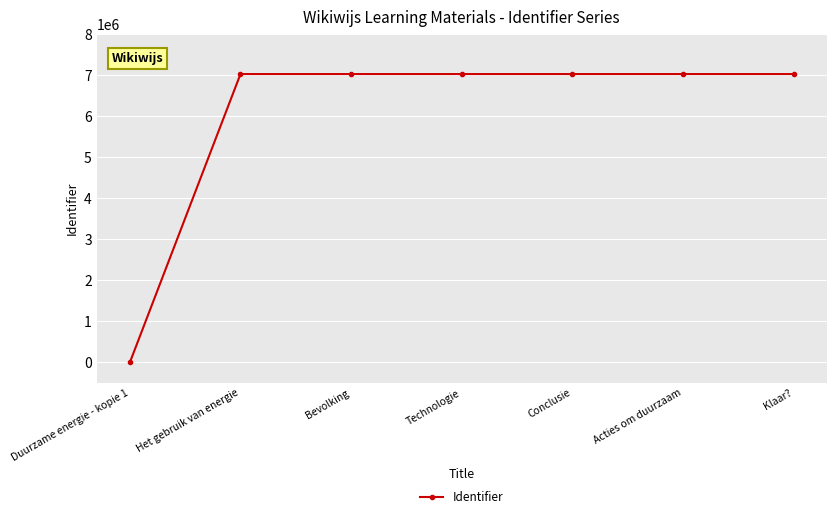

What is the label of the 2nd point from the right?

Acties om duurzaam